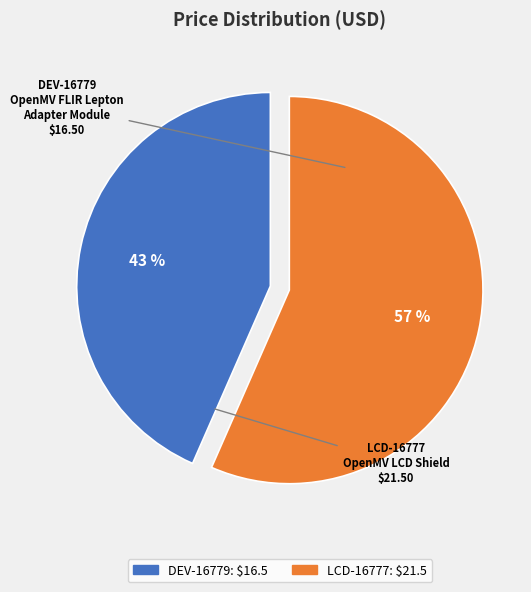

What is the smallest slice in the pie chart?

DEV-16779